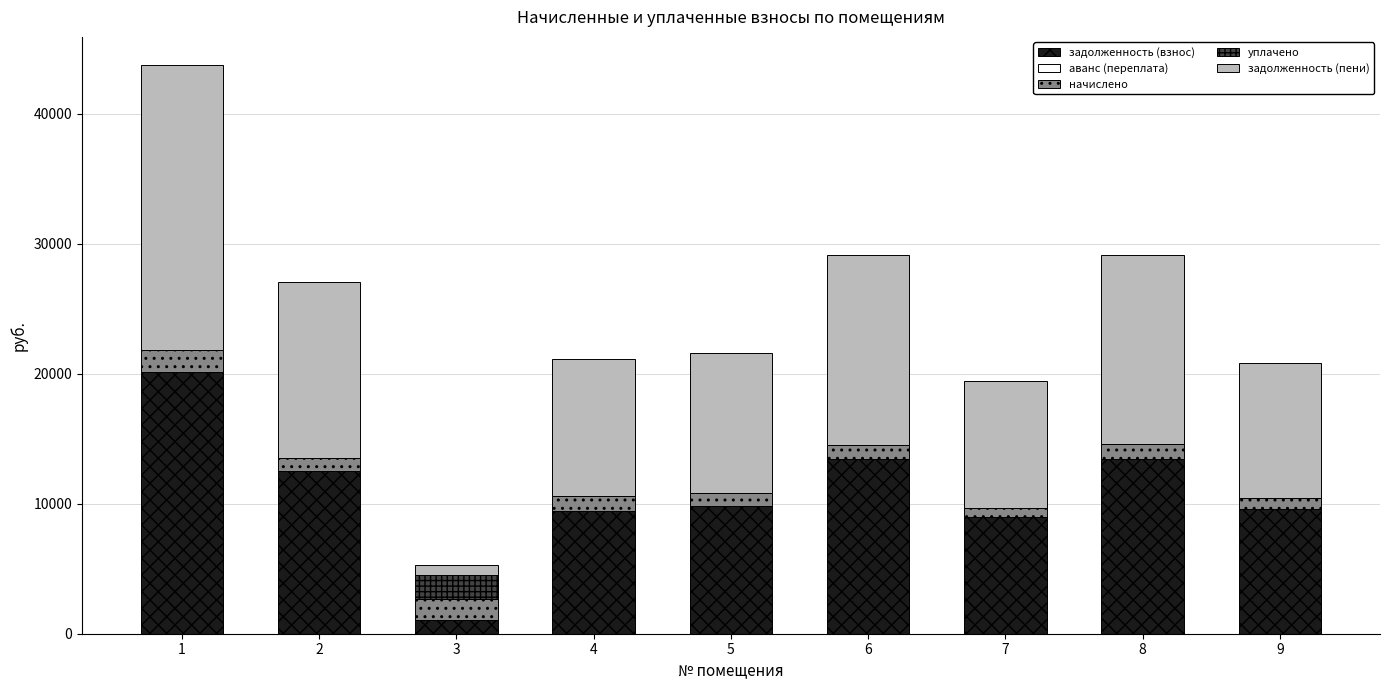

What is the total value across all series at 2?

27066.0